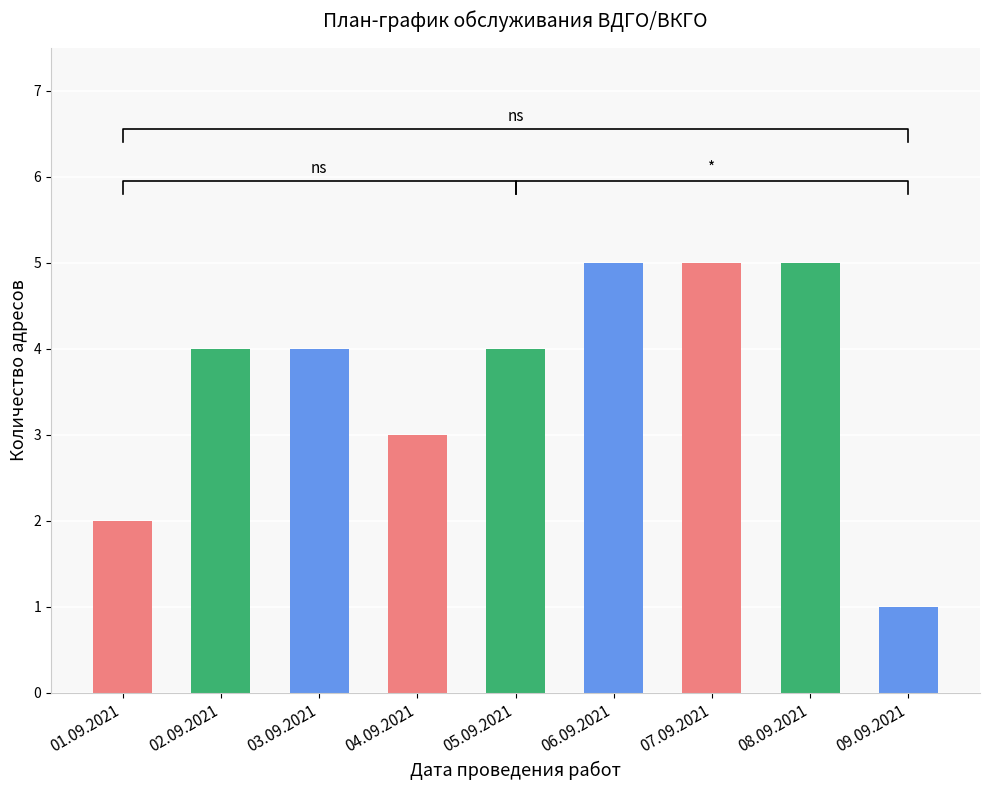

Approximately how many times larger is the value at 05.09.2021 compared to 09.09.2021?

4.0